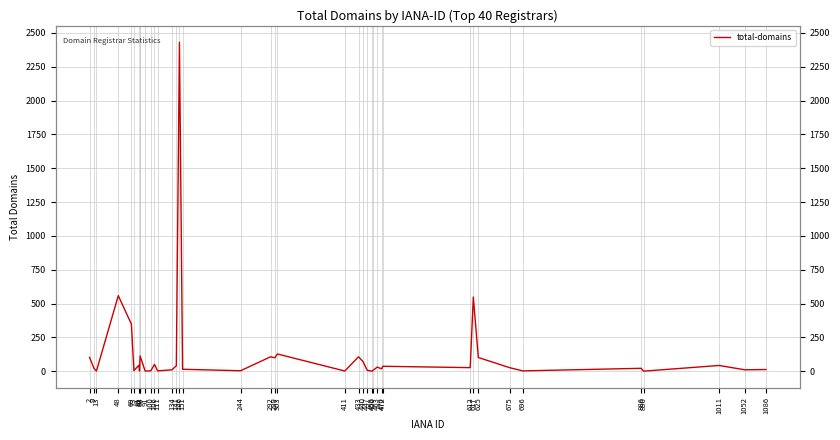

How many data points does each series have?

40